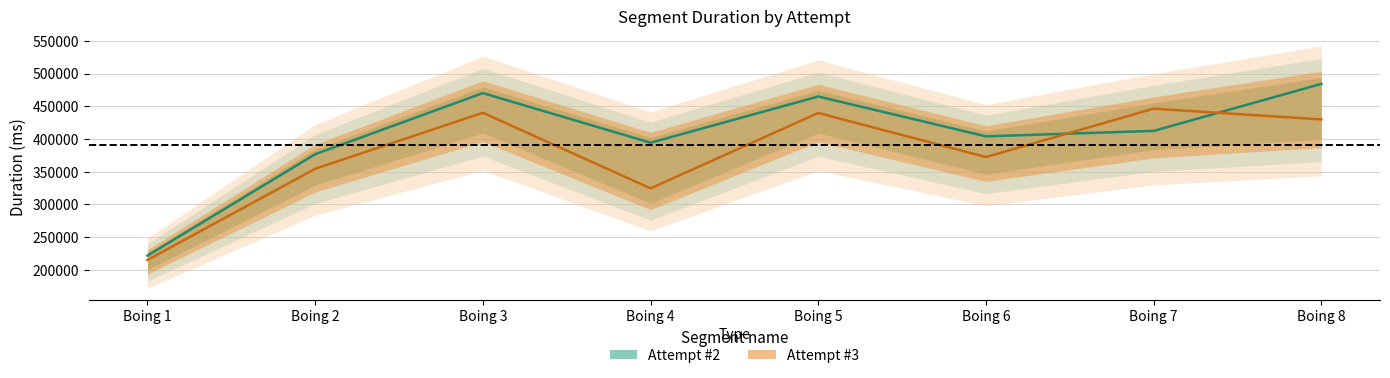

What is the average value of the Attempt #3 series?

377858